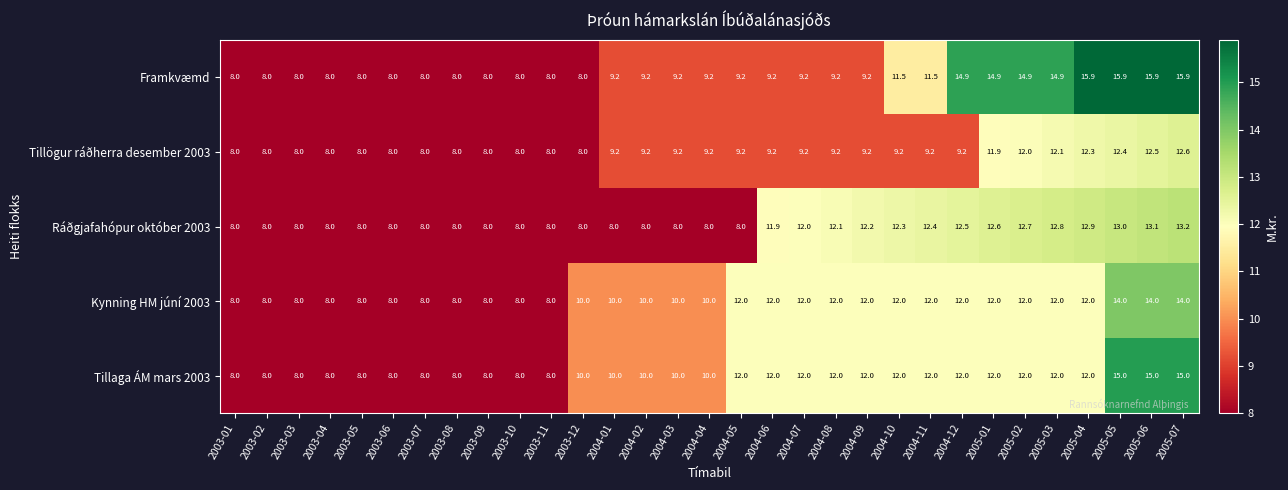

The value of Kynning HM júní 2003 at 2004-10 is 12.0. True or false?

True